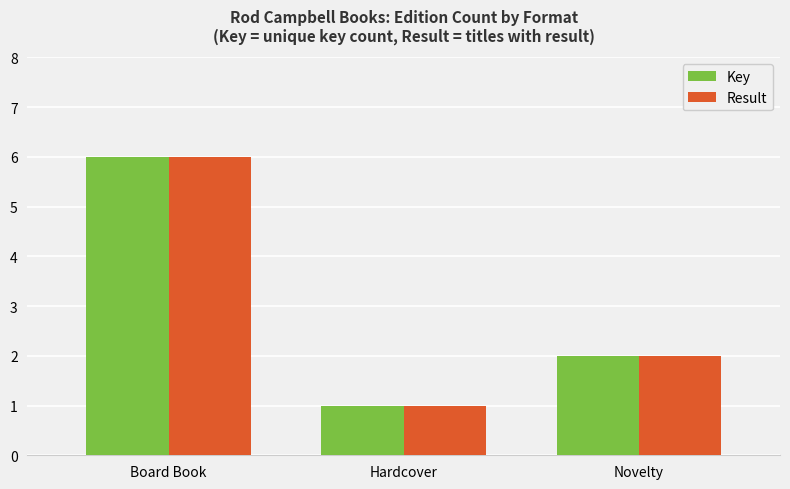

Is the value of Result at Board Book greater than the value of Key at Hardcover?

Yes